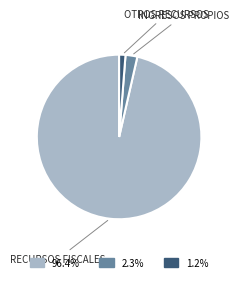

Is there any slice that represents more than half of the pie?

Yes